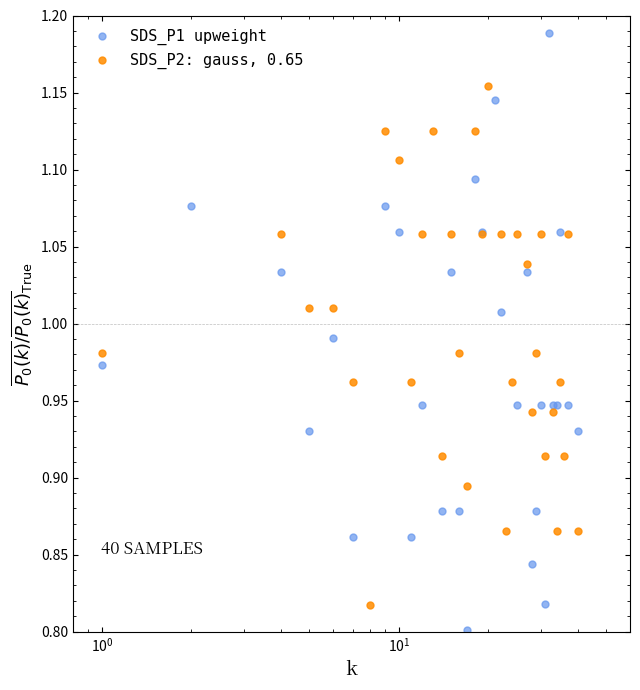

In SDS_P2: gauss, 0.65, how many points are lower than both neighbors (excluding endpoints)?

11